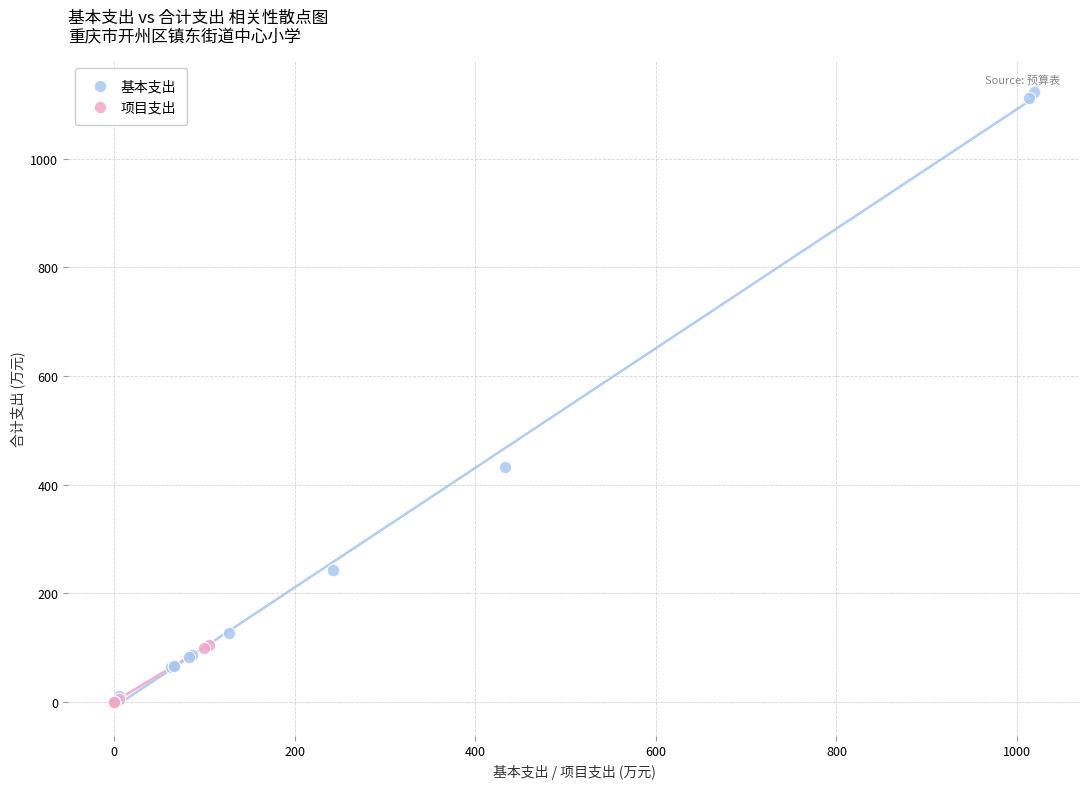

What are all the series names shown in the legend?

基本支出, 项目支出